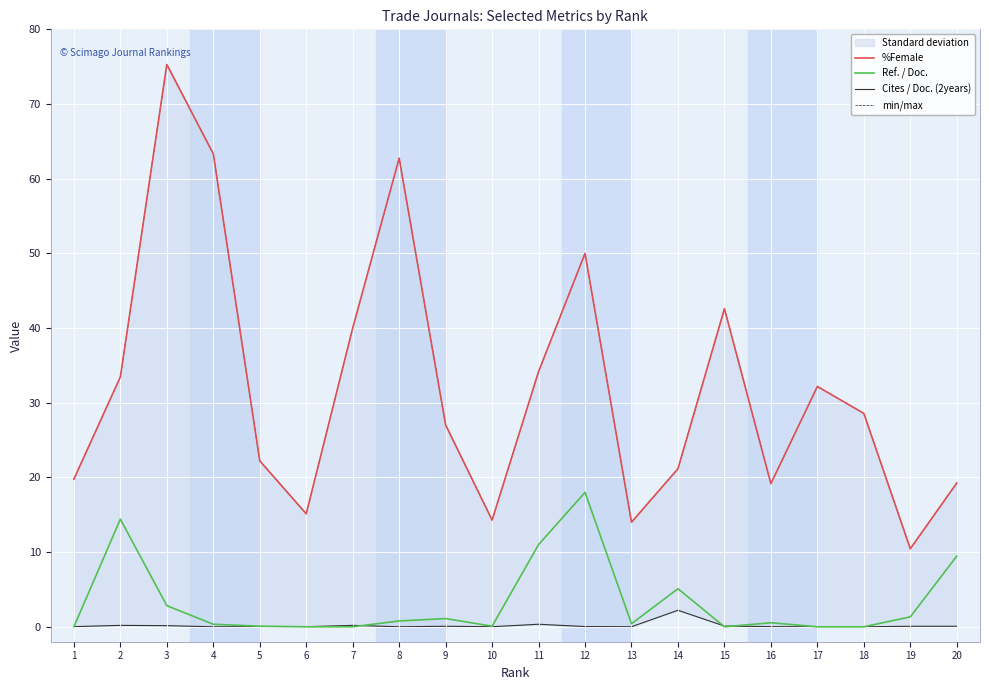

Which series has the widest spread of values?

%Female